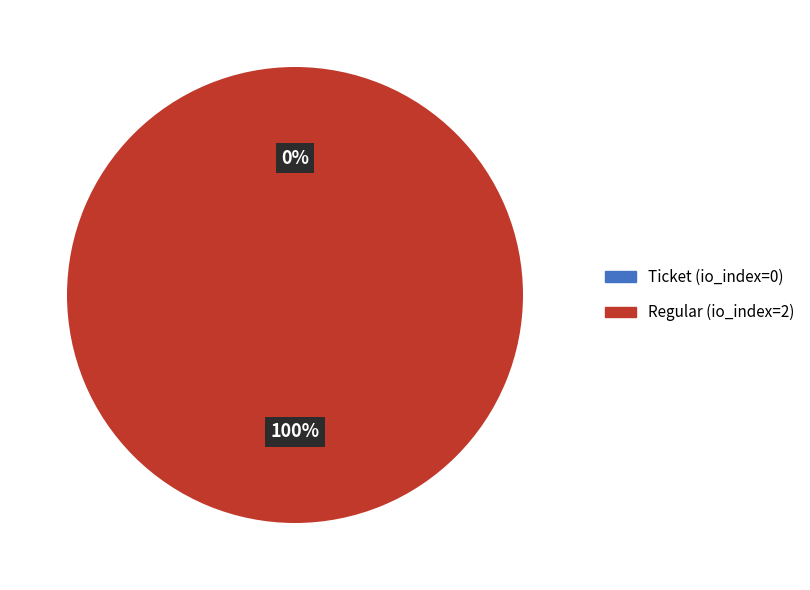

Rank the categories by value from highest to lowest.

Regular, Ticket